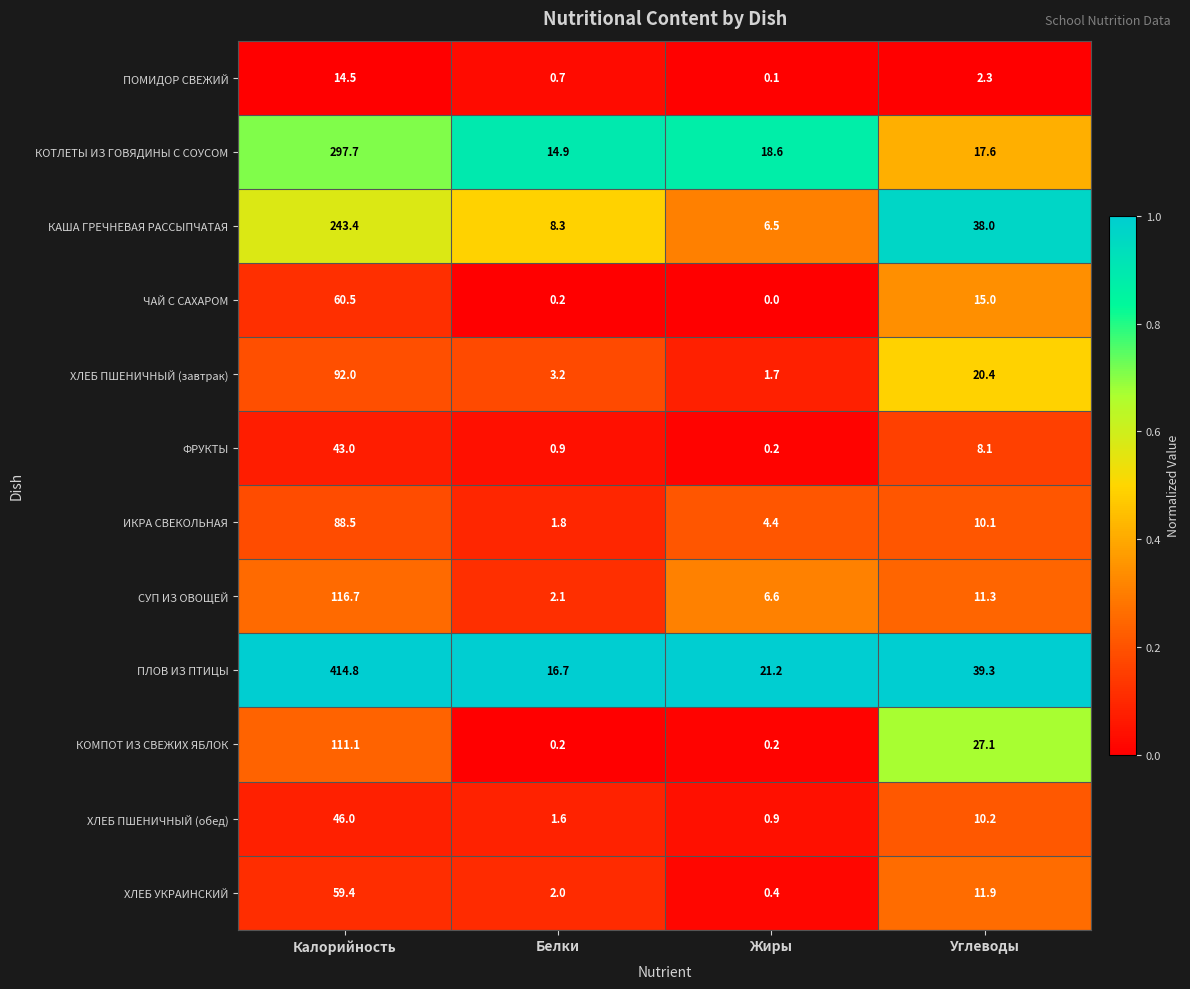

The ФРУКТЫ series shows 0.2 at Жиры. True or false?

True